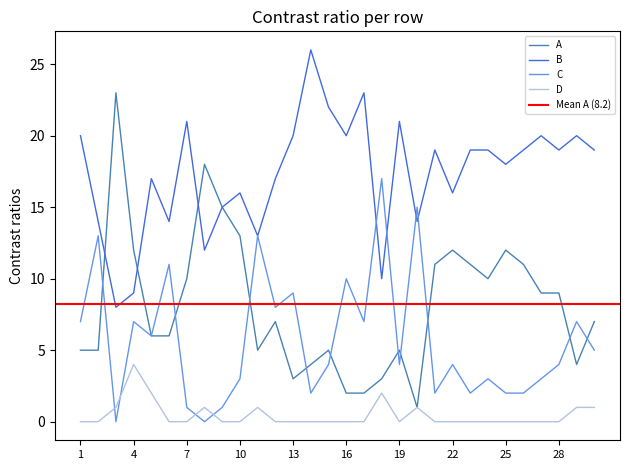

How many interior local peaks does the C series have?

11